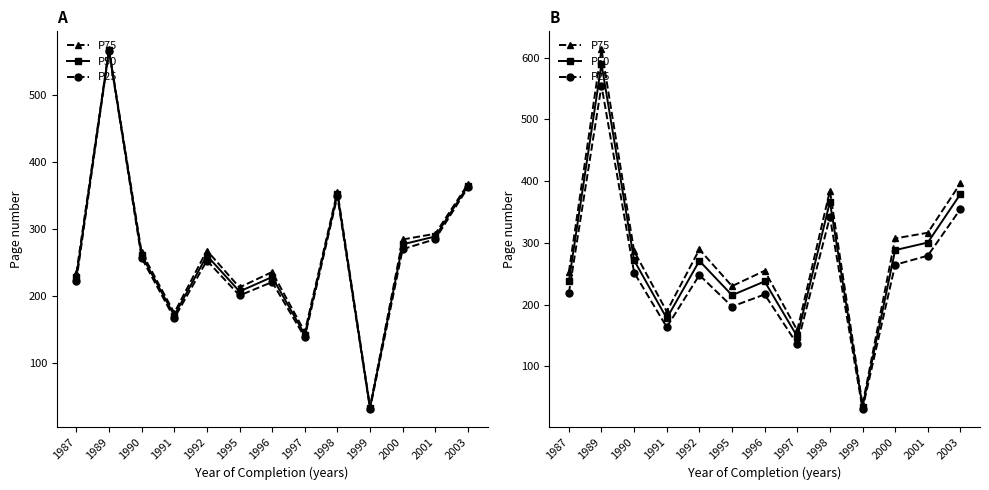

Reading left to right, transcribe all the data shown in this chart.

P75: 1987=252.7	1989=613.4	1990=286.6	1991=189.0	1992=289.4	1995=230.0	1996=254.9	1997=158.4	1998=384.5	1999=37.8	2000=307.3	2001=316.4	2003=396.4
P50: 1987=237.6	1989=589.7	1990=271.6	1991=177.8	1992=270.9	1995=215.3	1996=237.6	1997=148.4	1998=366.6	1999=34.8	2000=288.3	2001=300.6	2003=379.1
P25: 1987=218.5	1989=554.7	1990=251.9	1991=163.7	1992=247.9	1995=197.0	1996=216.6	1997=135.9	1998=342.0	1999=31.4	2000=264.6	2001=279.3	2003=354.8